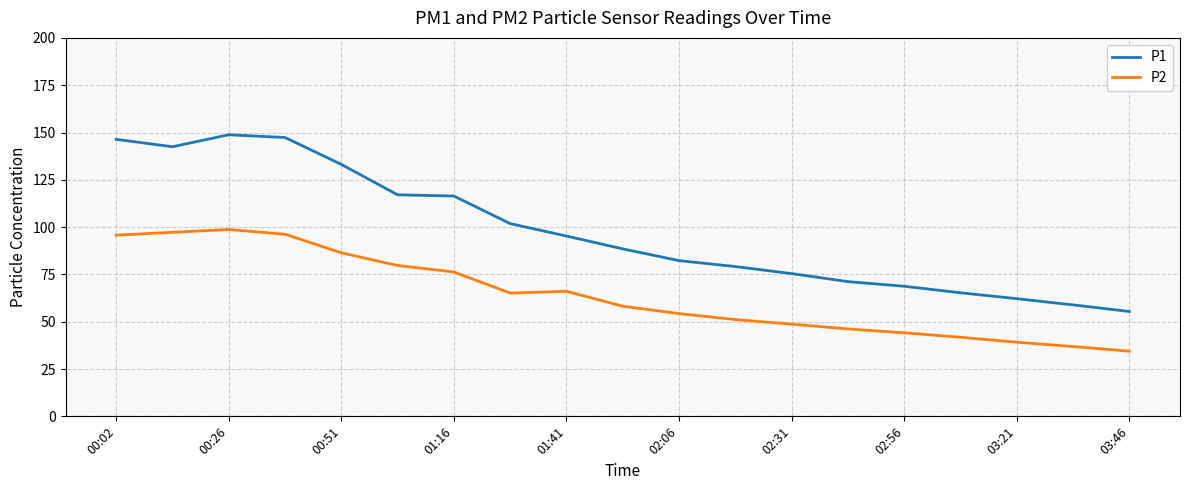

True or false: P1 and P2 intersect in this chart.

False